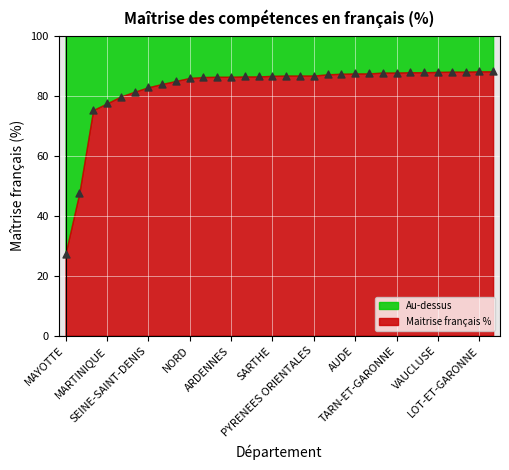

What is the range of Y values (max minus min)?

60.7